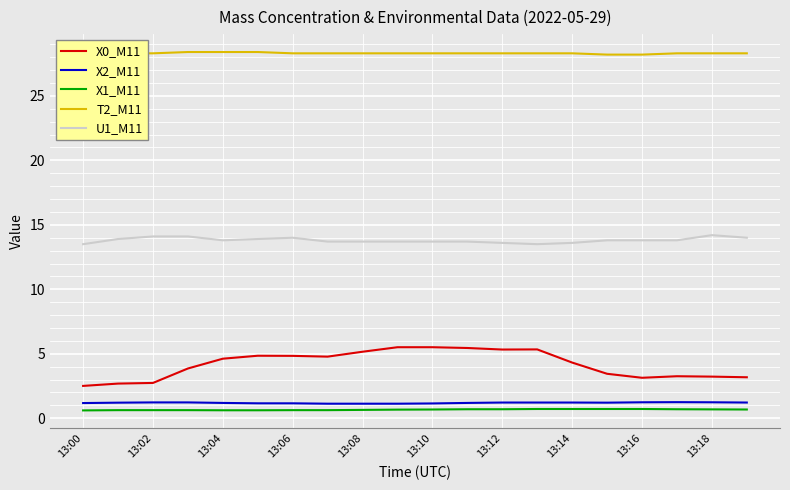

True or false: X2_M11 and X0_M11 intersect in this chart.

False